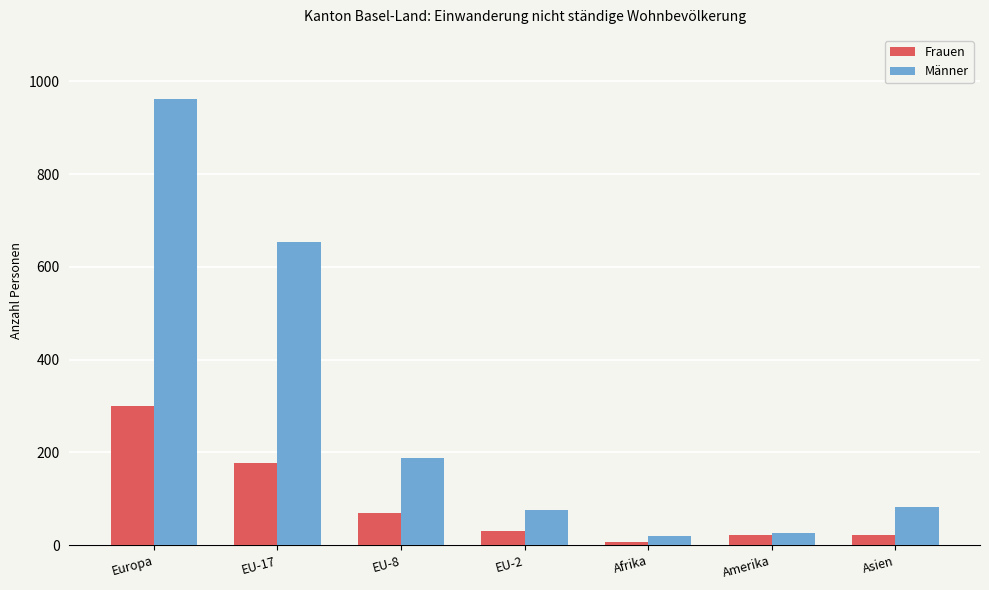

What is the value of the Frauen bar at the 4th from the left?

31